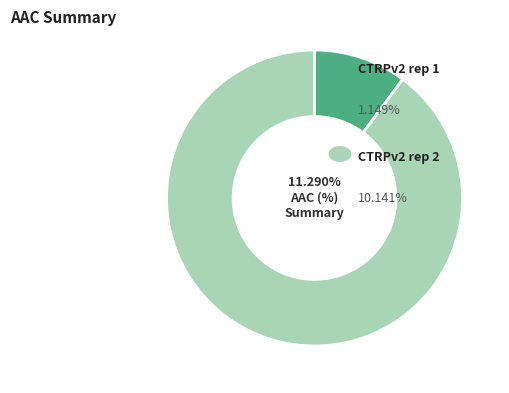

True or false: CTRPv2 rep 2 accounts for 90% of the total.

True